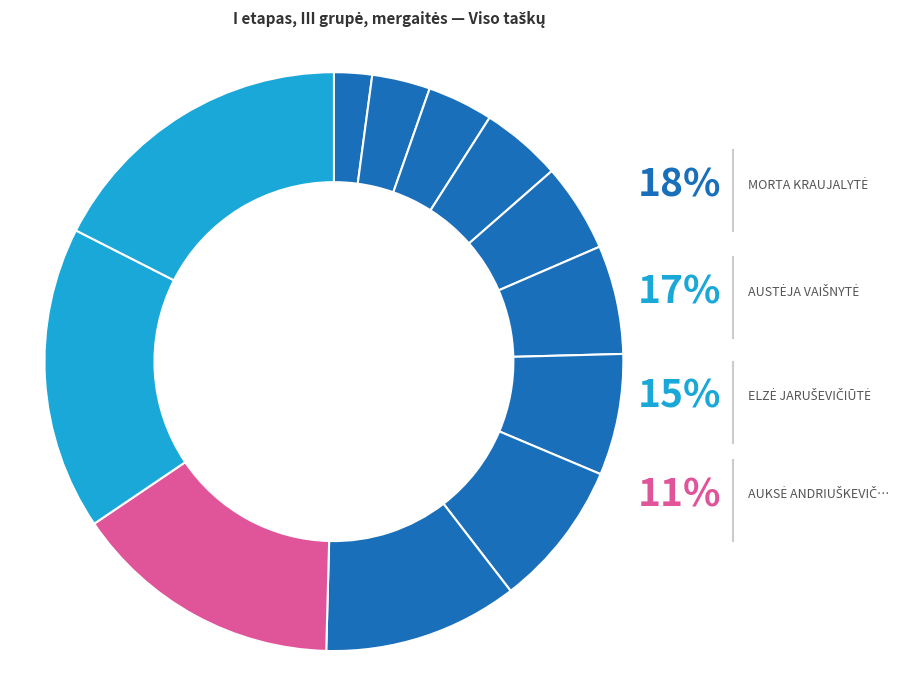

How many segments does this pie chart have?

12